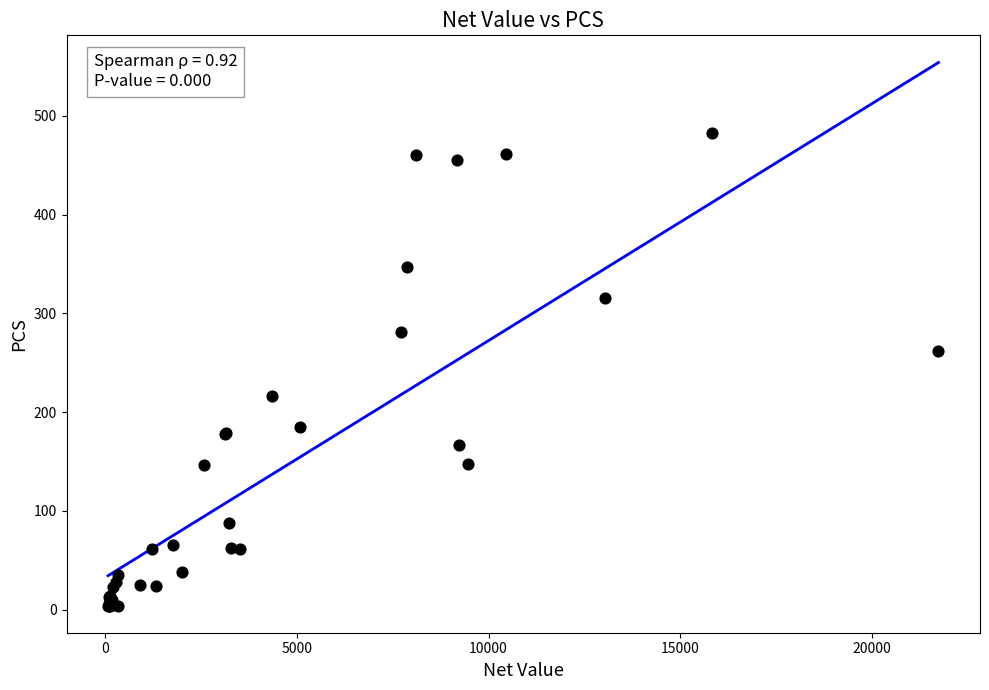

What Y value in the scatter plot is closest to 243?

262